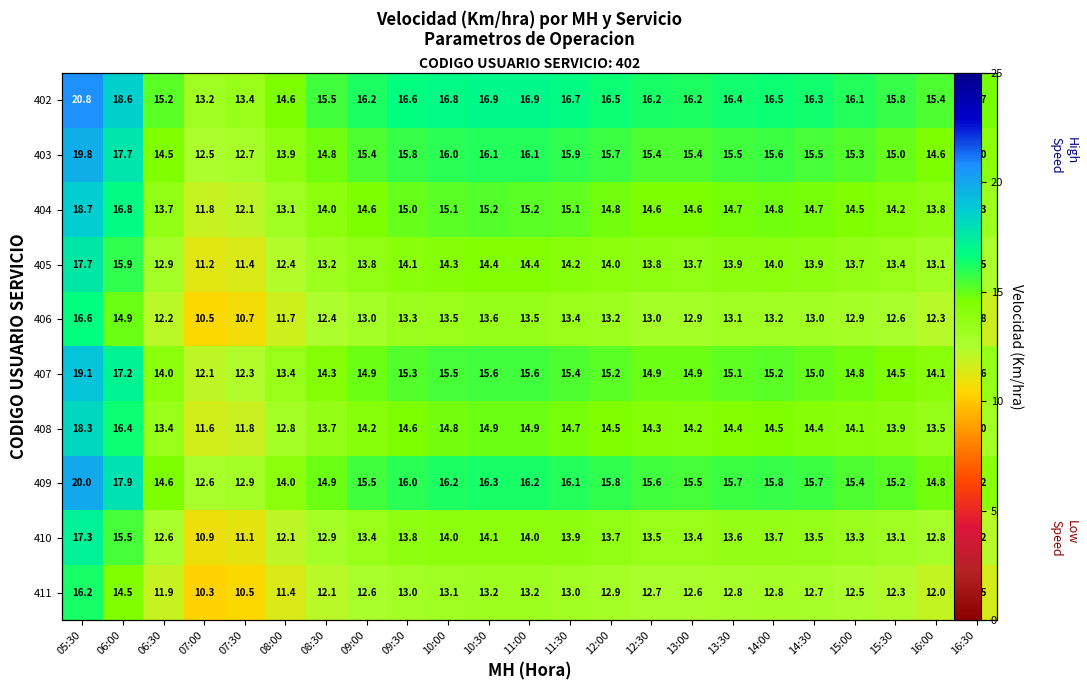

Is the value of 403 at 11:30 greater than the value of 405 at 09:00?

Yes